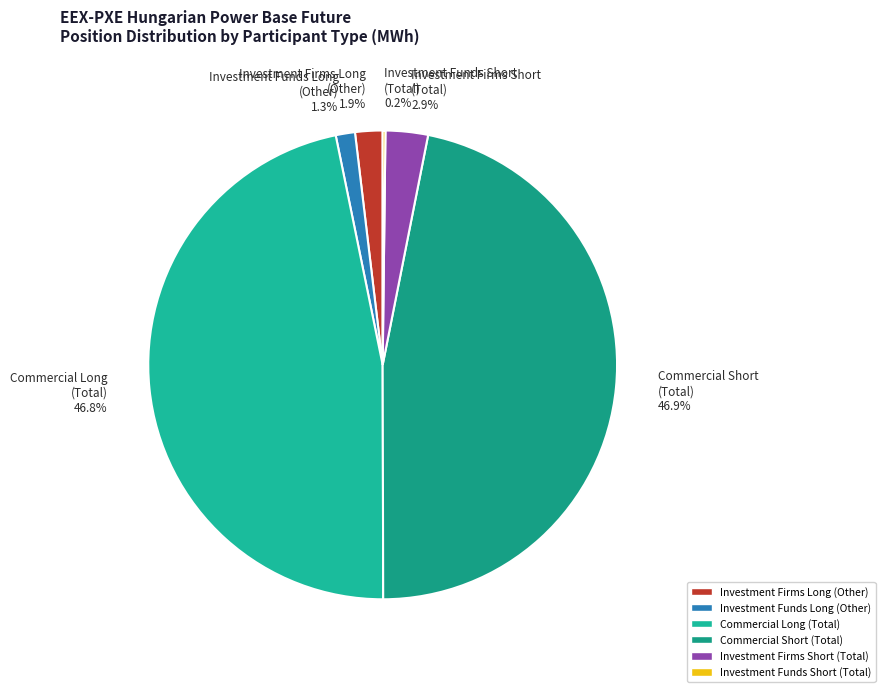

What is the total percentage of Commercial Long (Total) and Investment Firms Short (Total)?

49.7%